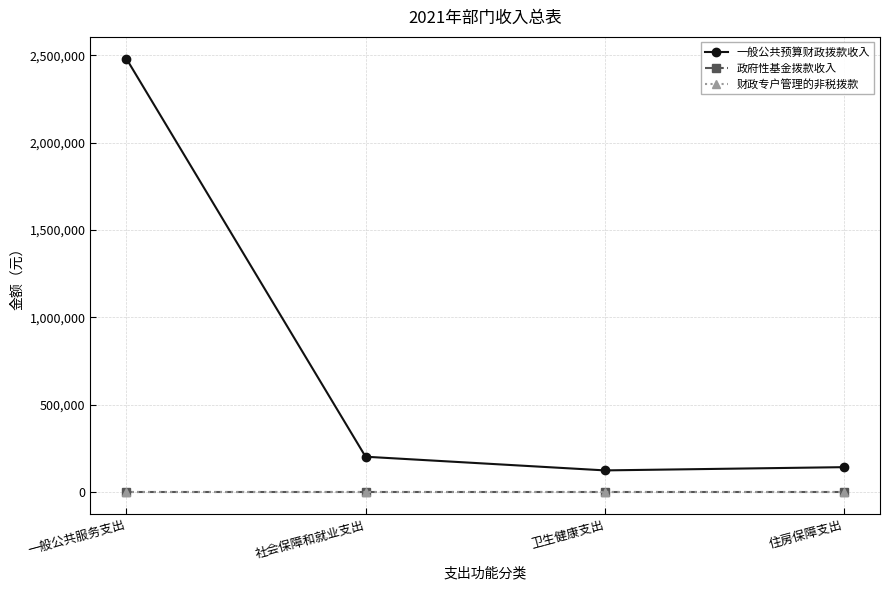

What is the difference between the second highest and minimum values in the 一般公共预算财政拨款收入 series?

78251